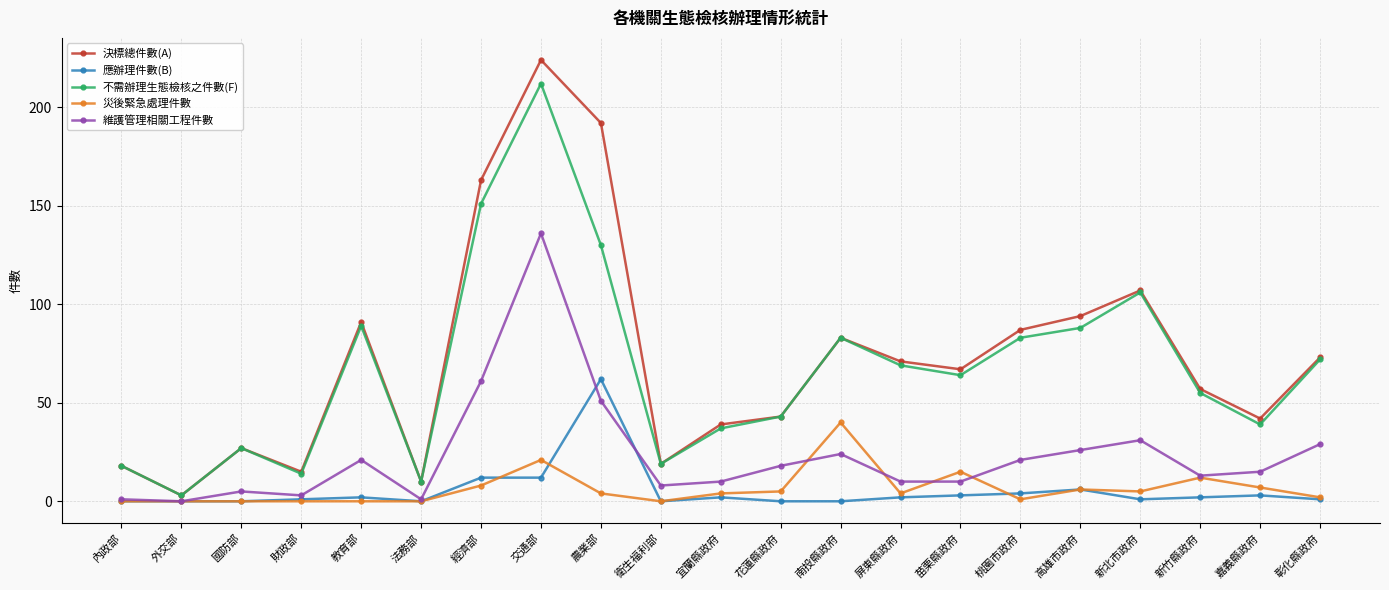

What is the label of the 18th point from the right?

財政部